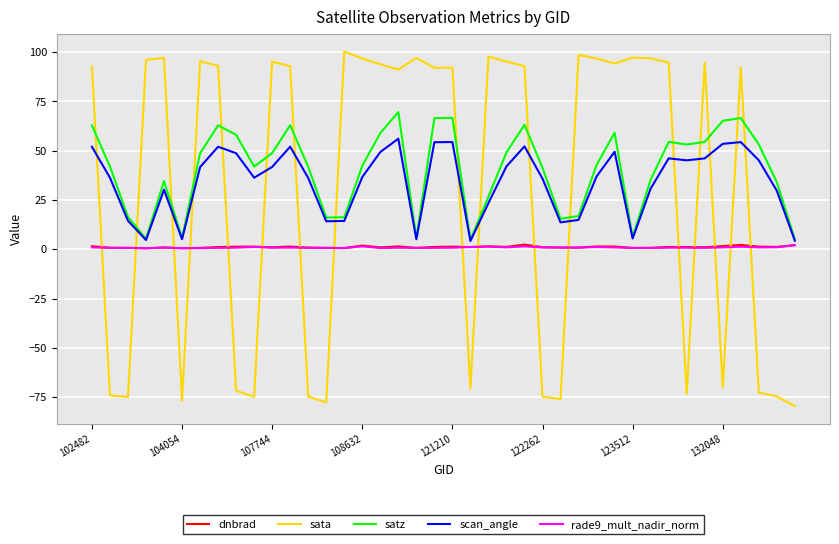

Which series ends up on top after the final intersection of sata and scan_angle?

scan_angle